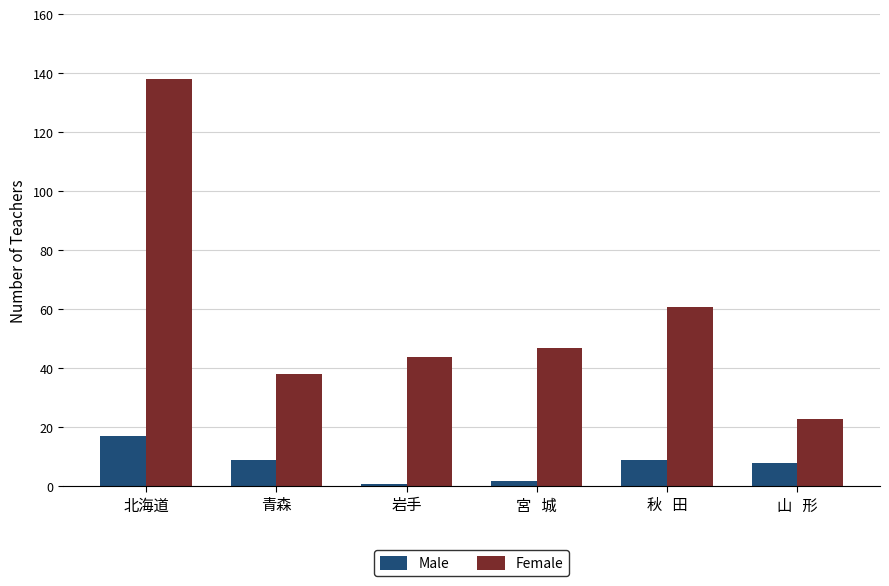

What is the sum of all Female values?

351